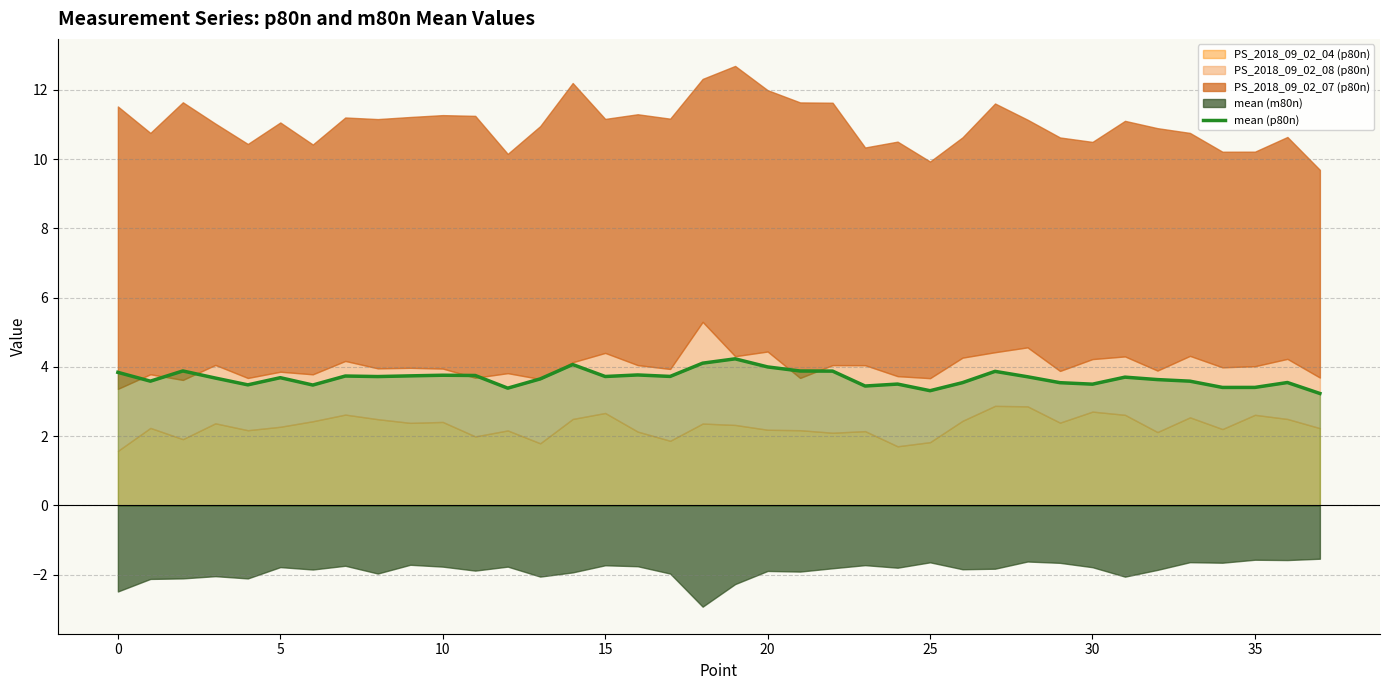

What is the value of the 4th point from the left?

3.7